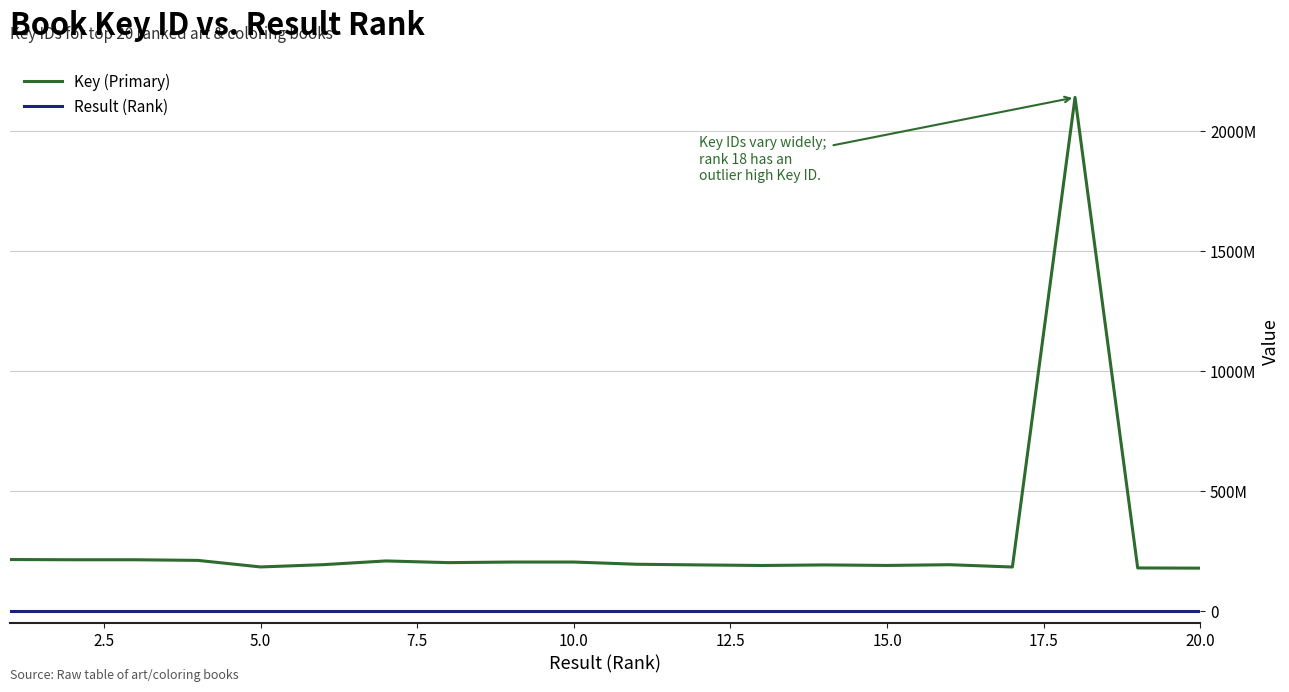

True or false: Result (Rank) and Key (Primary) cross at least once.

False